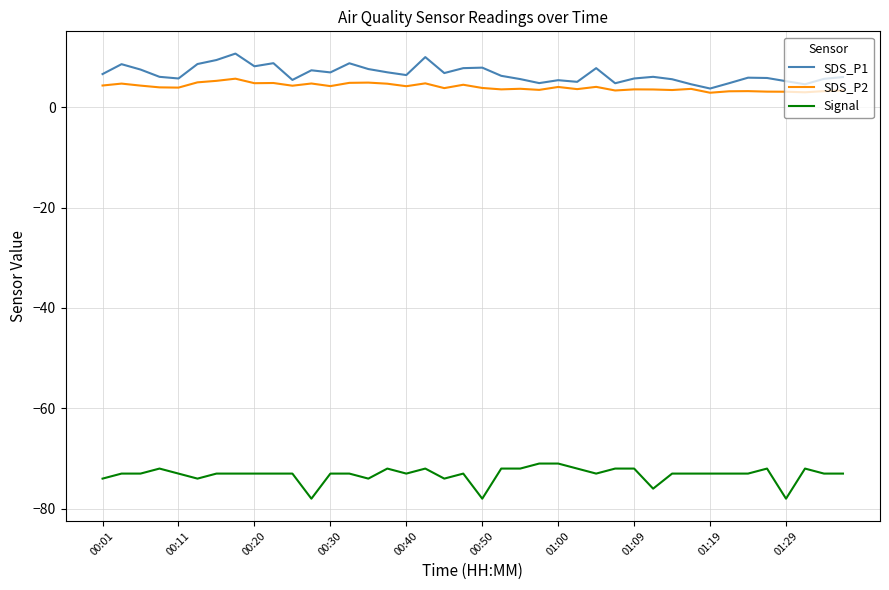

What is the maximum value shown in the chart?

10.7